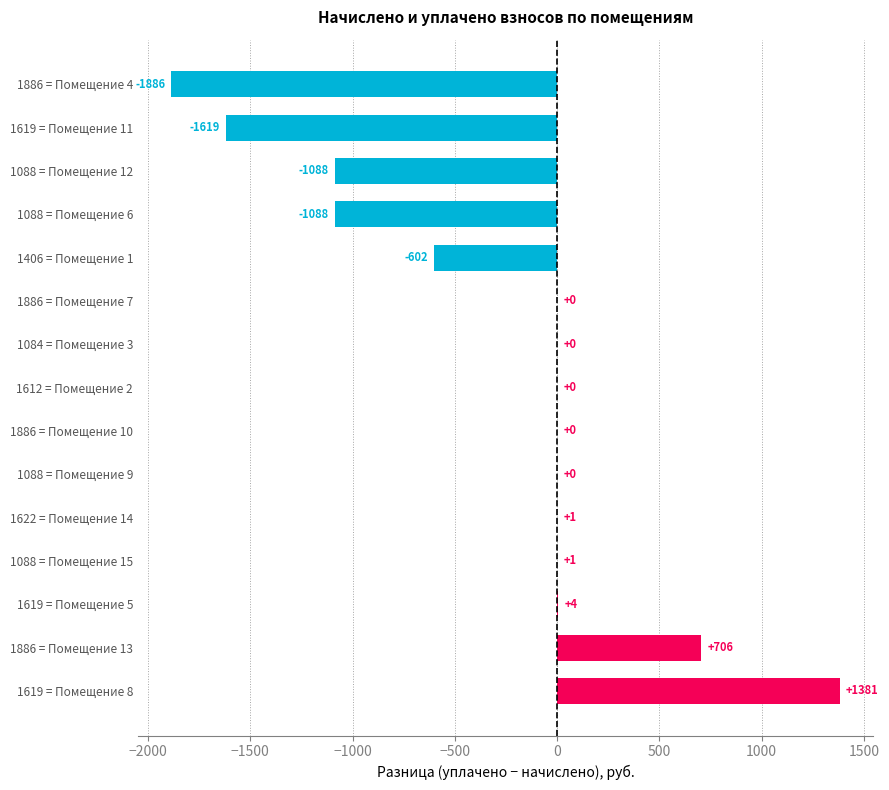

What is the average value?

-279.2